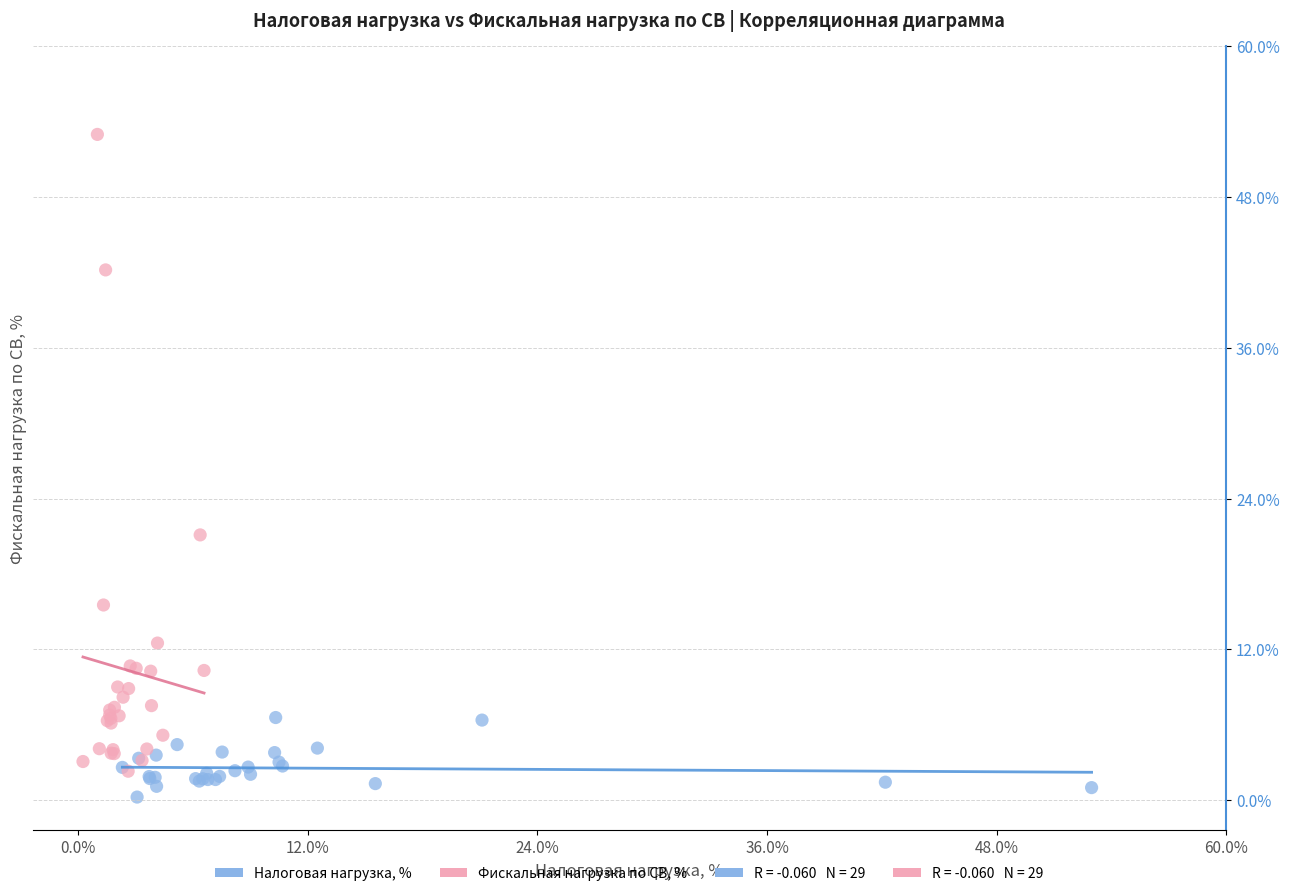

Which series reaches the maximum Y coordinate?

Фискальная нагрузка по СВ, %